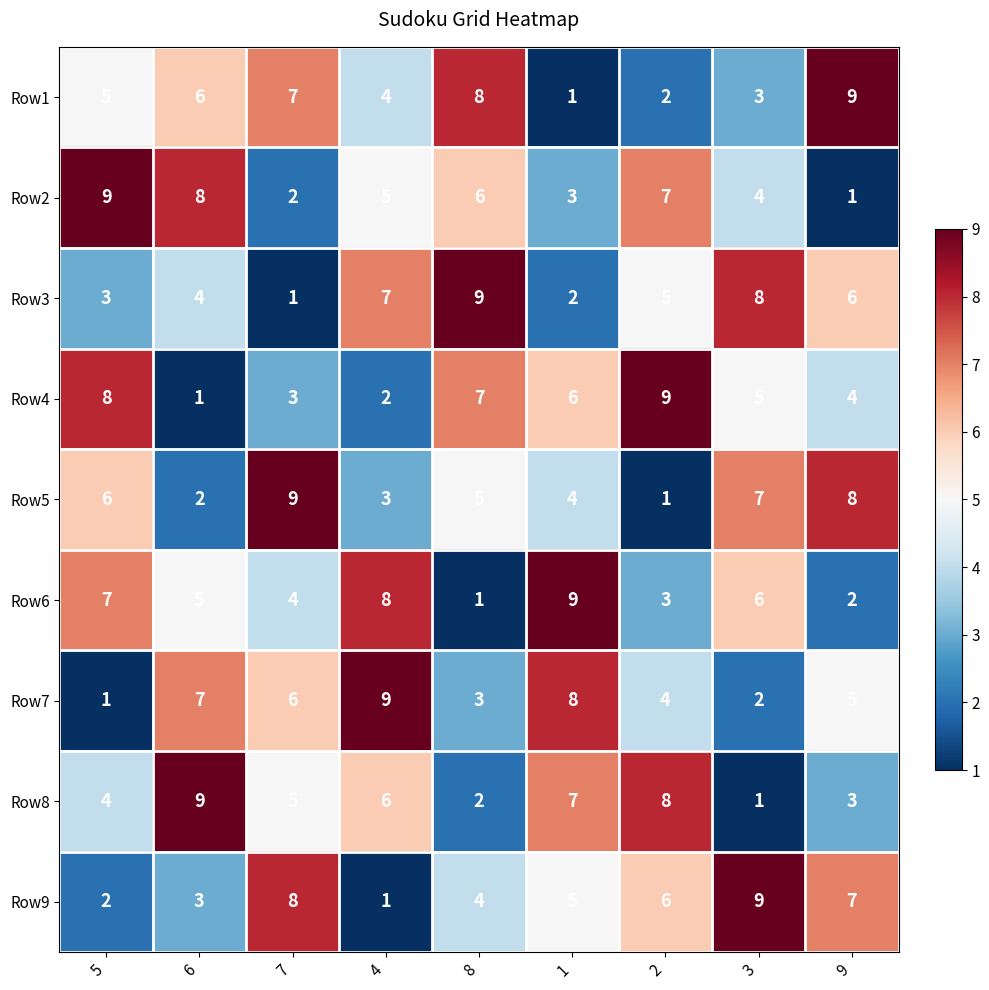

The value of Row6 at 3 is 6. True or false?

True